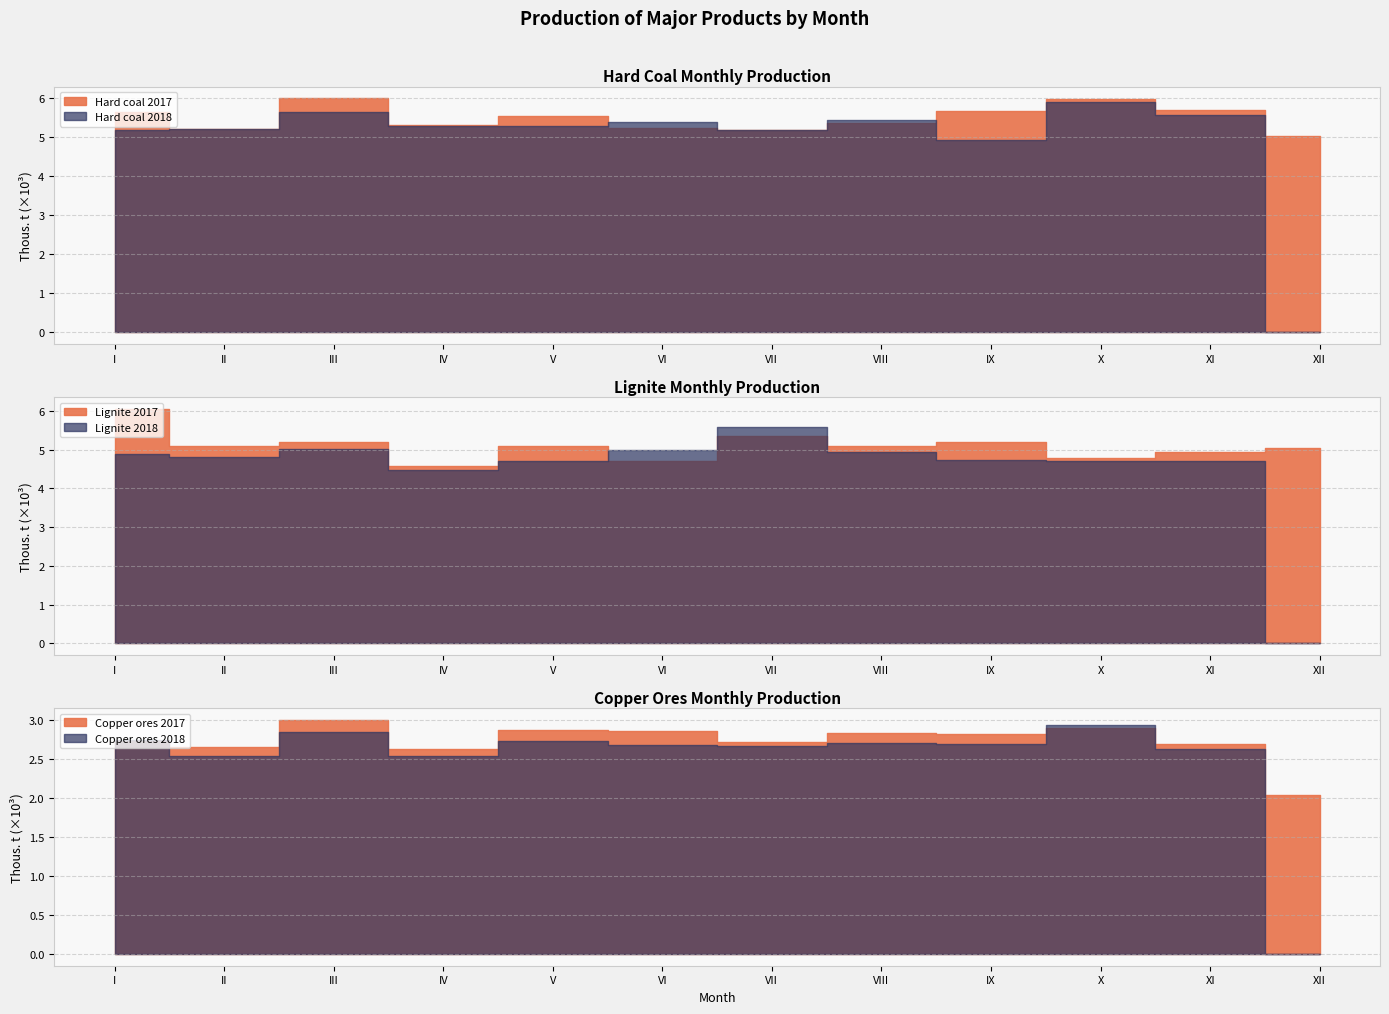

In Copper ores 2017, how many points are higher than both neighbors (excluding endpoints)?

4